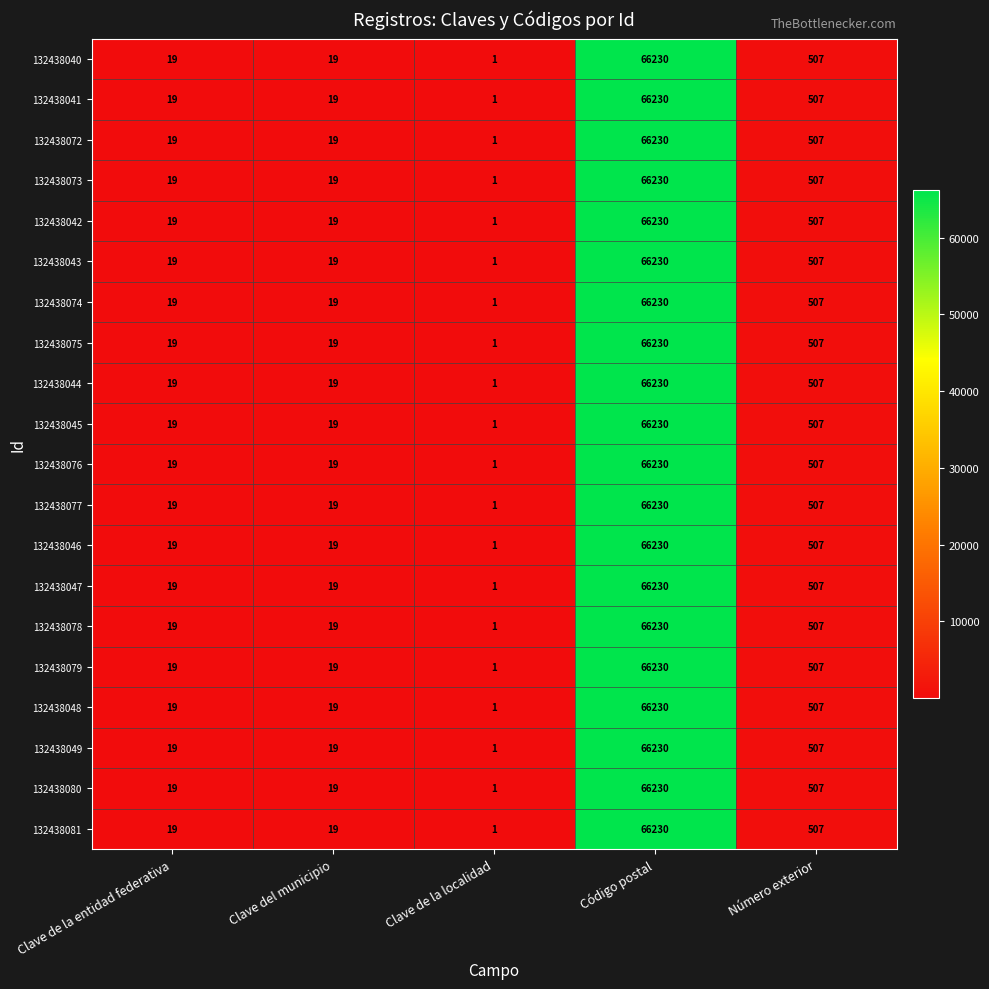

What is the sum of the 132438048 values at Clave de la localidad and Clave del municipio?

20